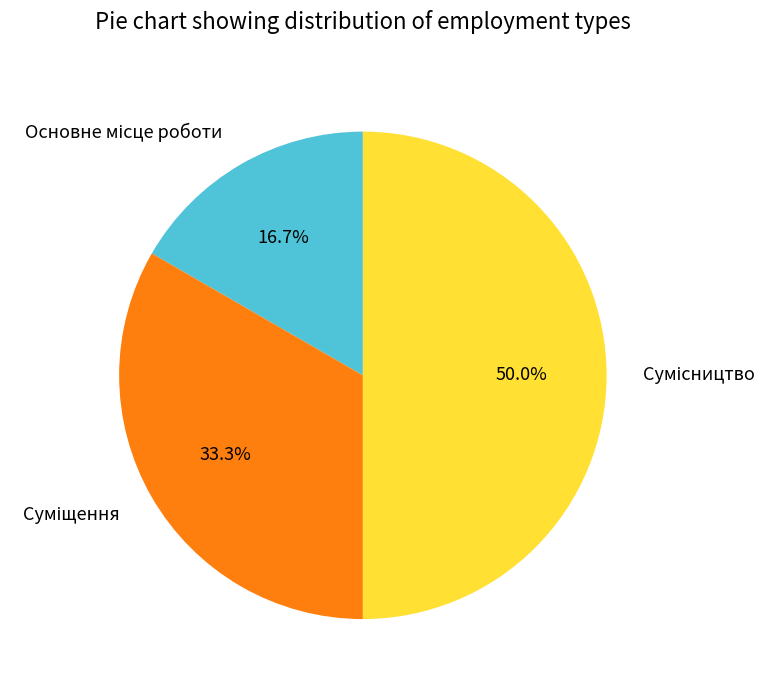

How many segments does this pie chart have?

3